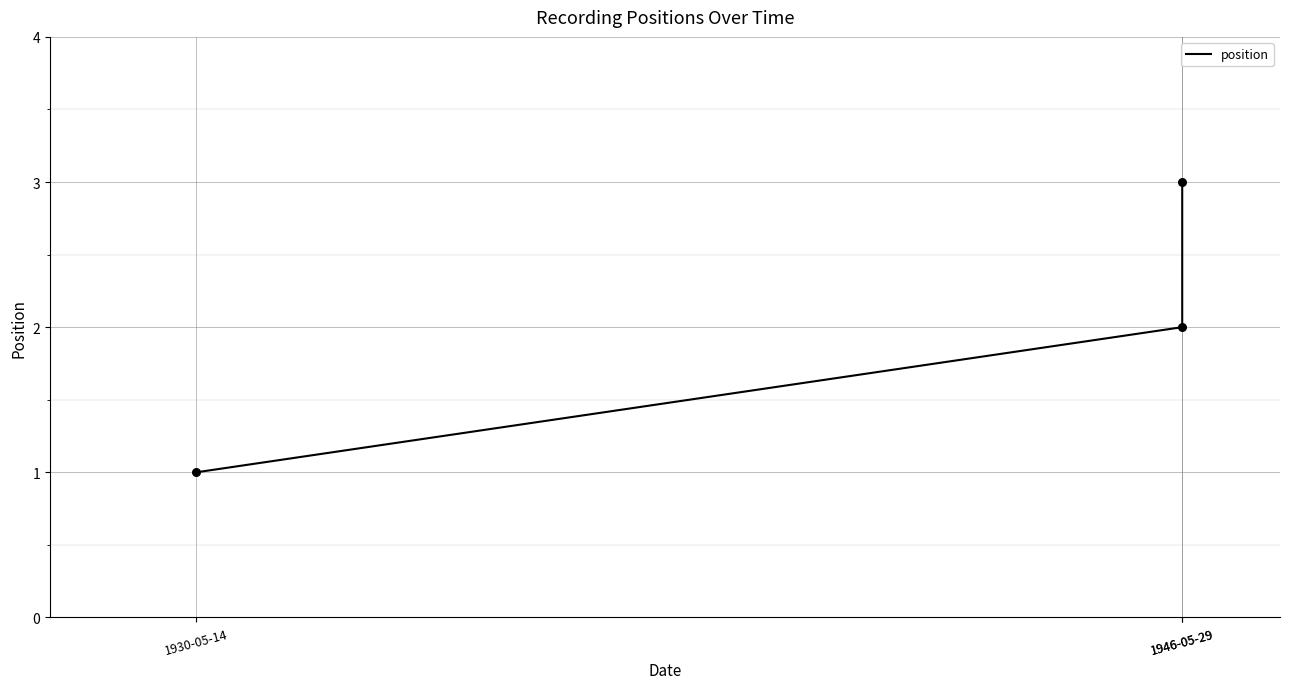

Approximately how many times larger is the value at 1946-05-29 compared to 1946-05-29?

0.7